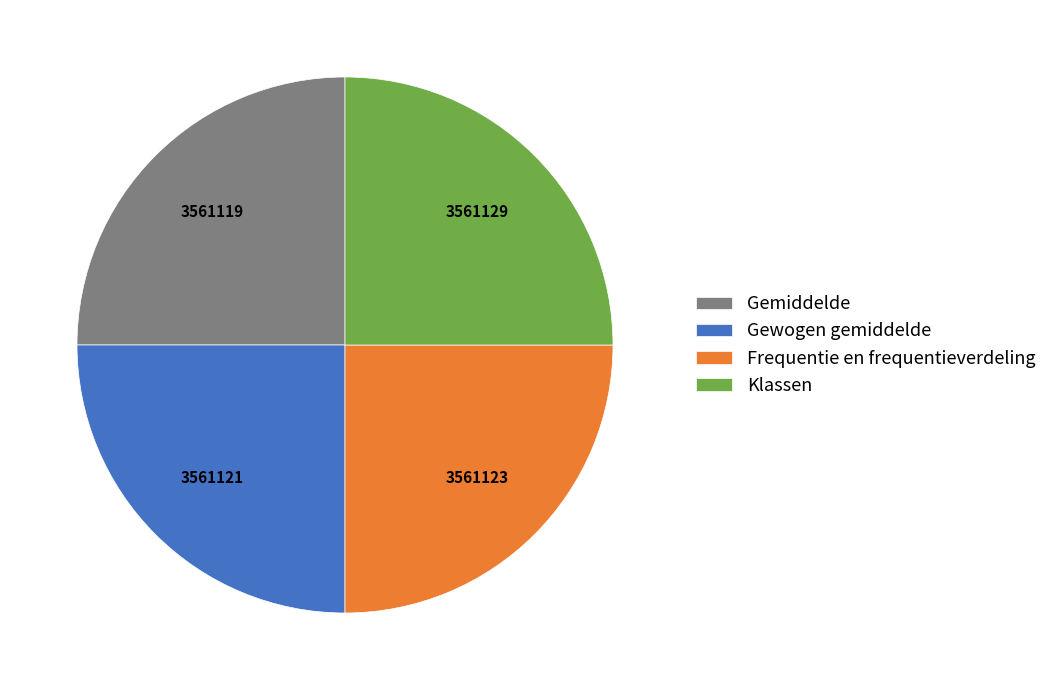

Is there a majority slice in this chart?

No